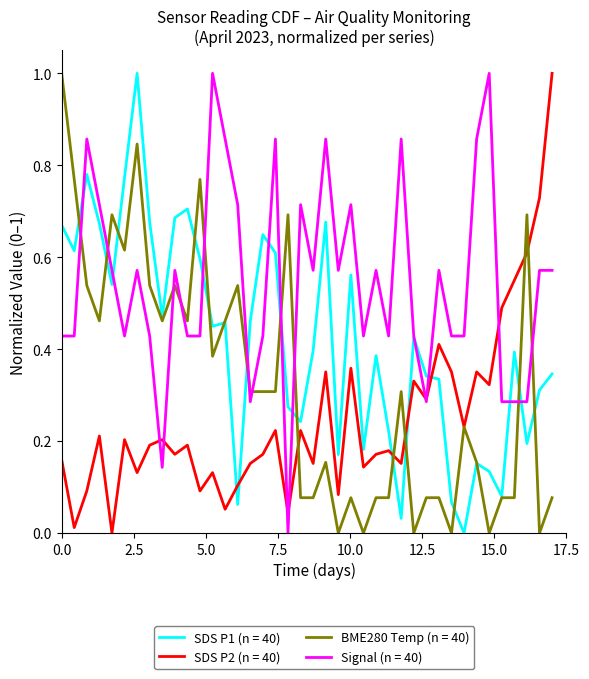

What is the greatest value displayed?

1.0